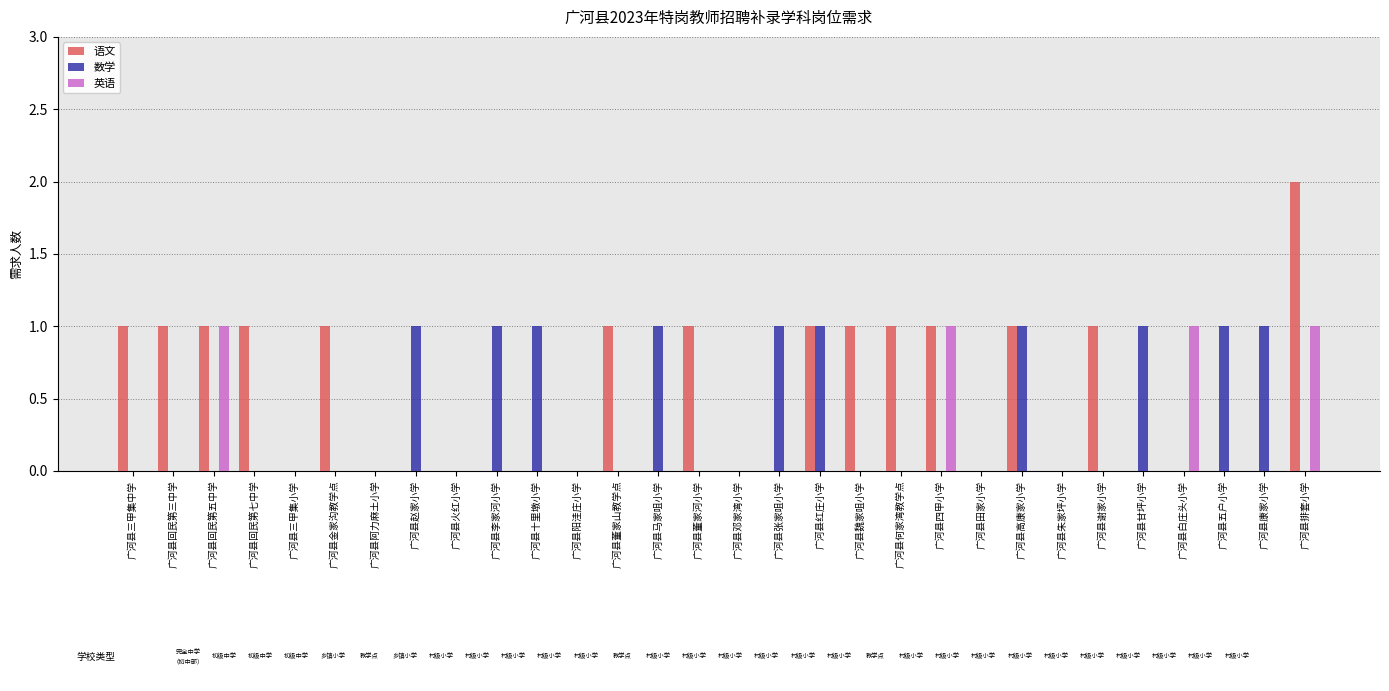

Which series has the largest total across all categories?

语文